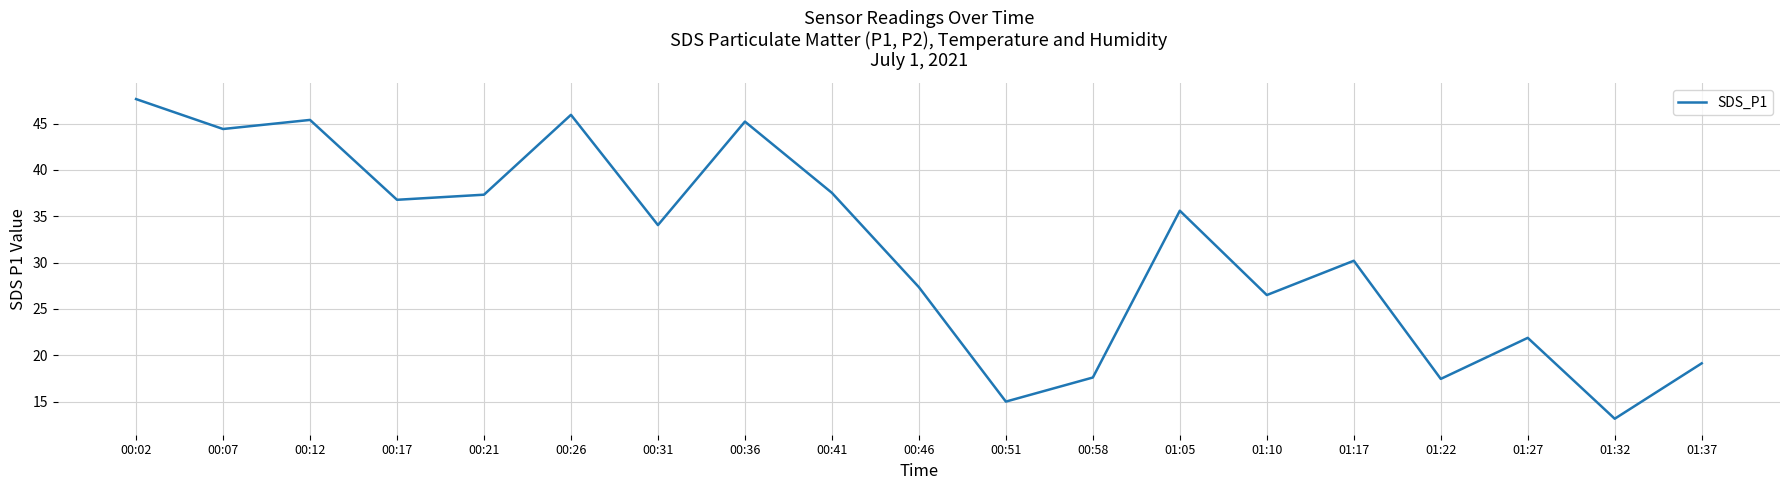

How many lines are shown in the chart?

1